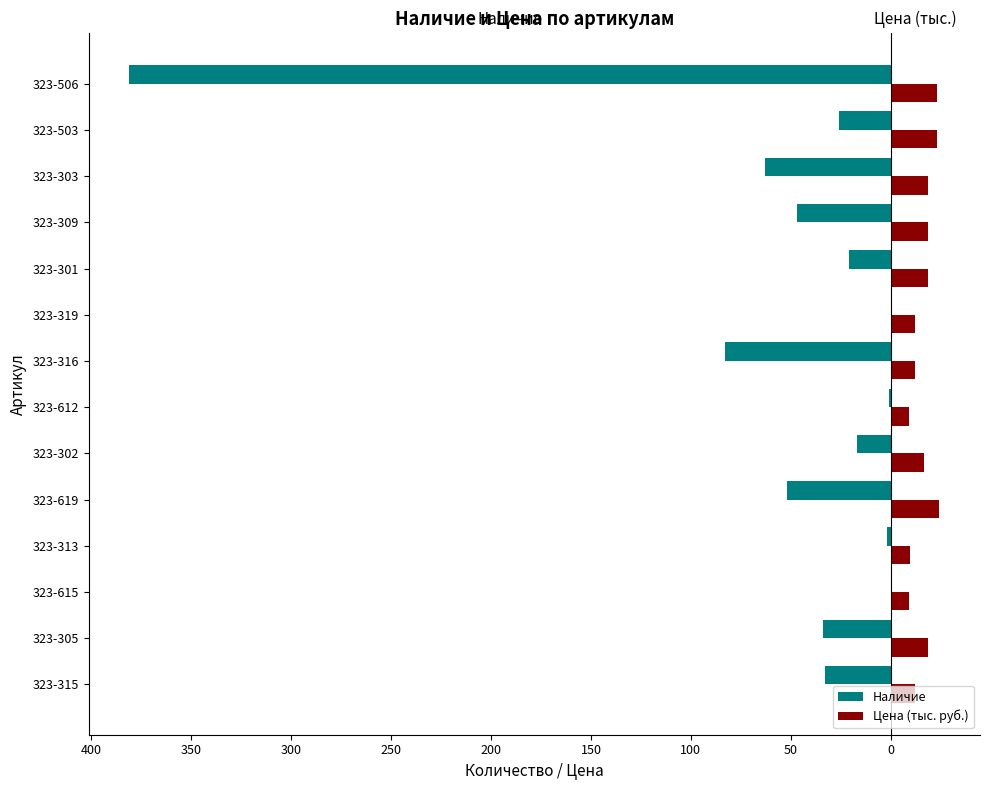

What are all the series names shown in the legend?

Наличие, Цена (тыс. руб.)